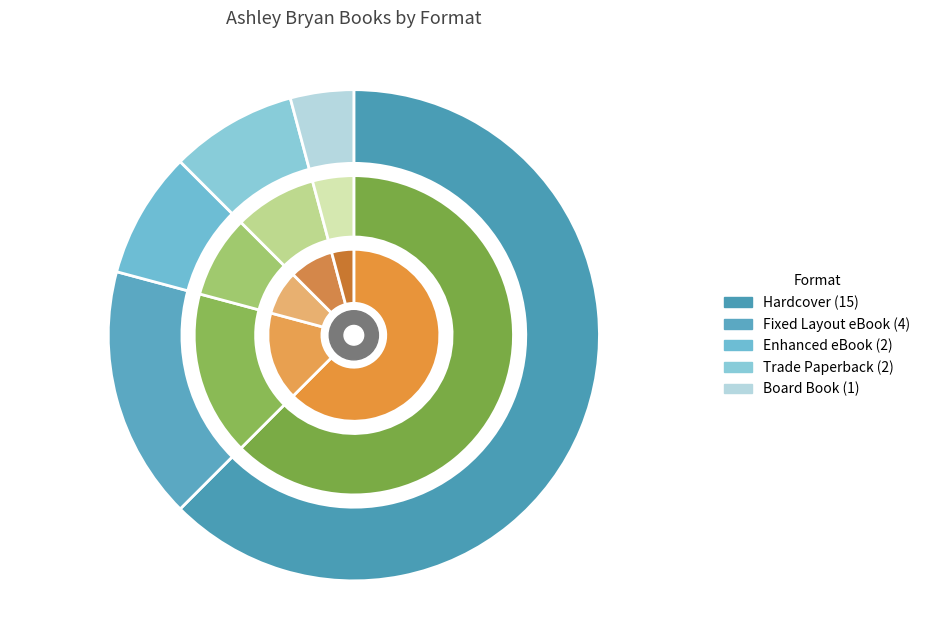

Which slice represents more than half of the pie?

Hardcover